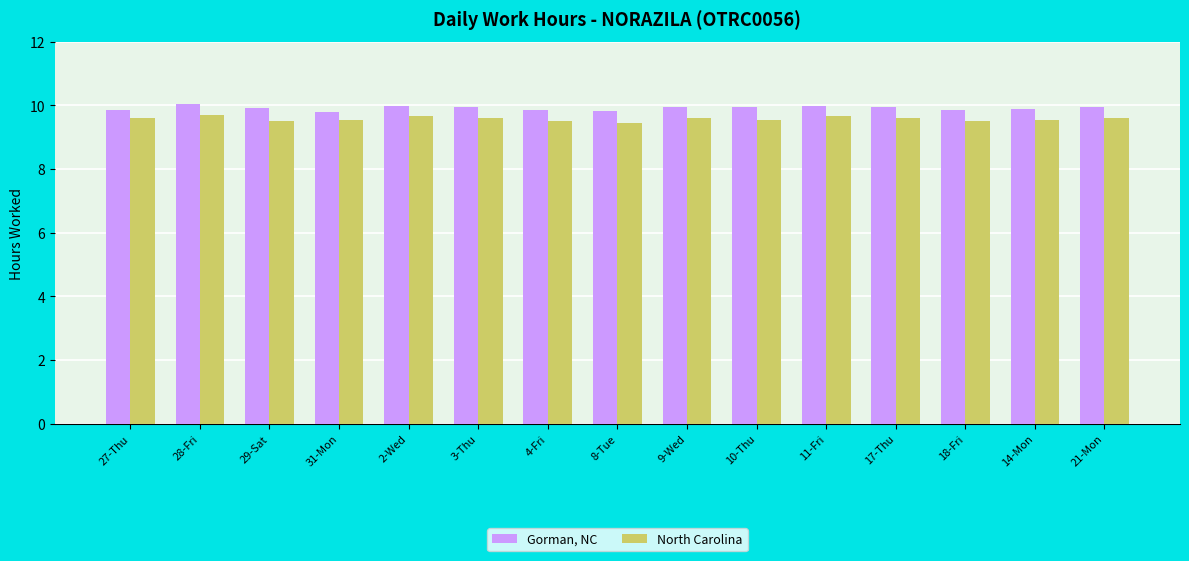

What are all the series names shown in the legend?

Gorman, NC, North Carolina